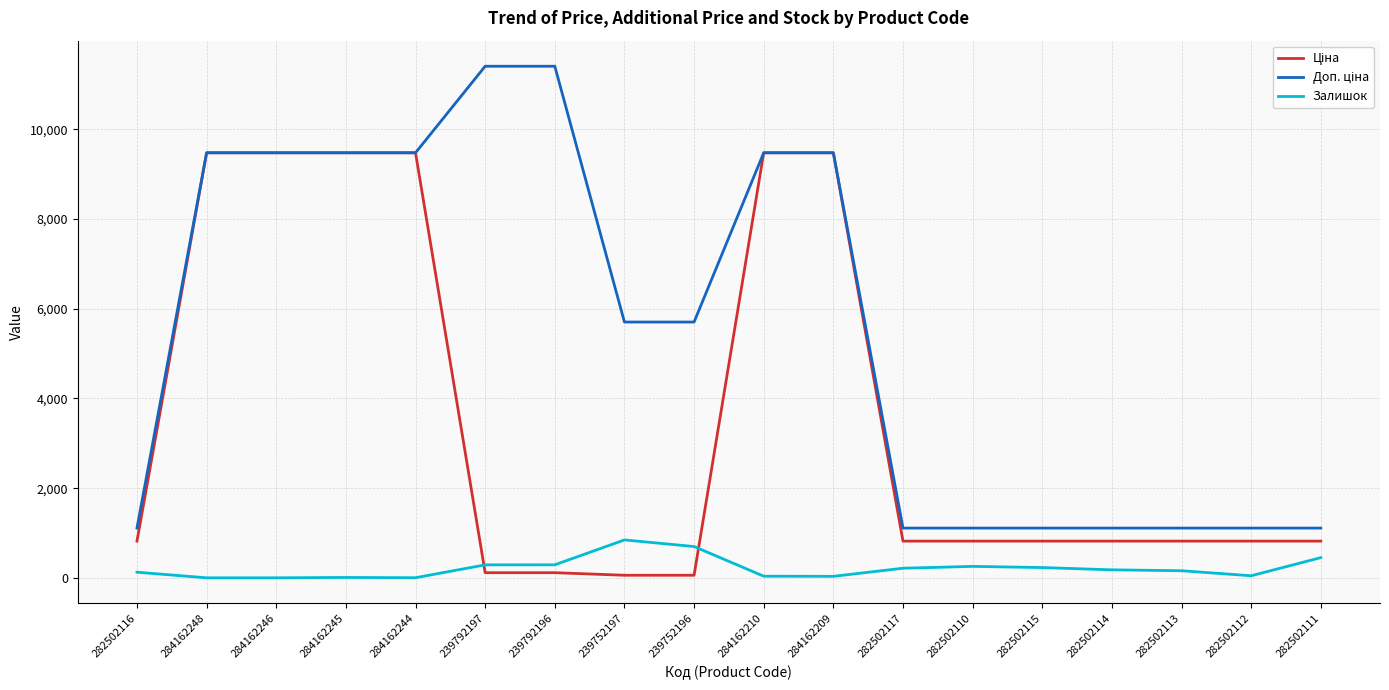

What is the maximum value shown in the chart?

11410.0